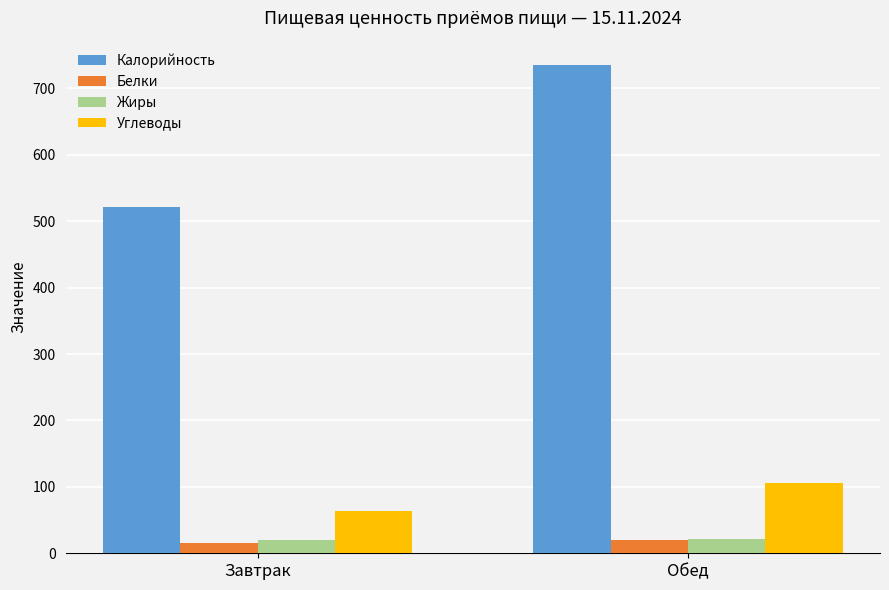

Between Завтрак and Обед, which series saw the biggest shift?

Калорийность